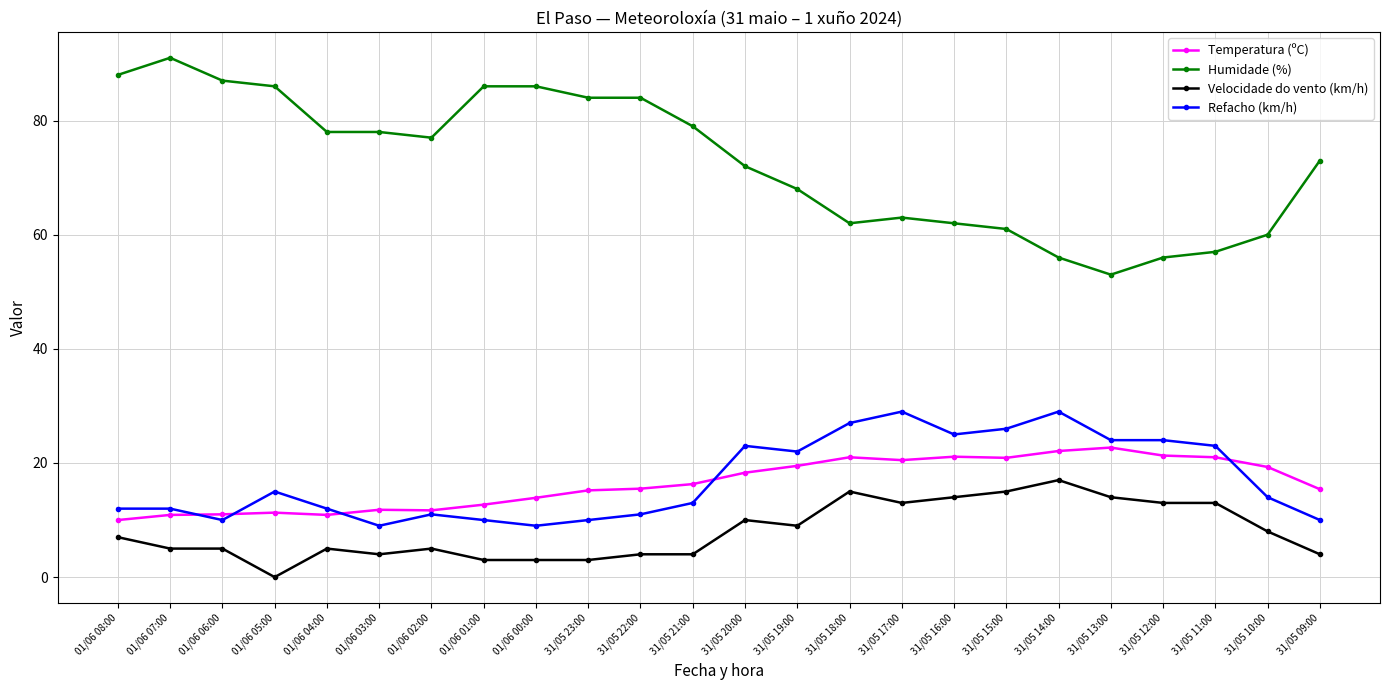

What is the spread (max minus min) of values at 31/05 18:00?

47.0